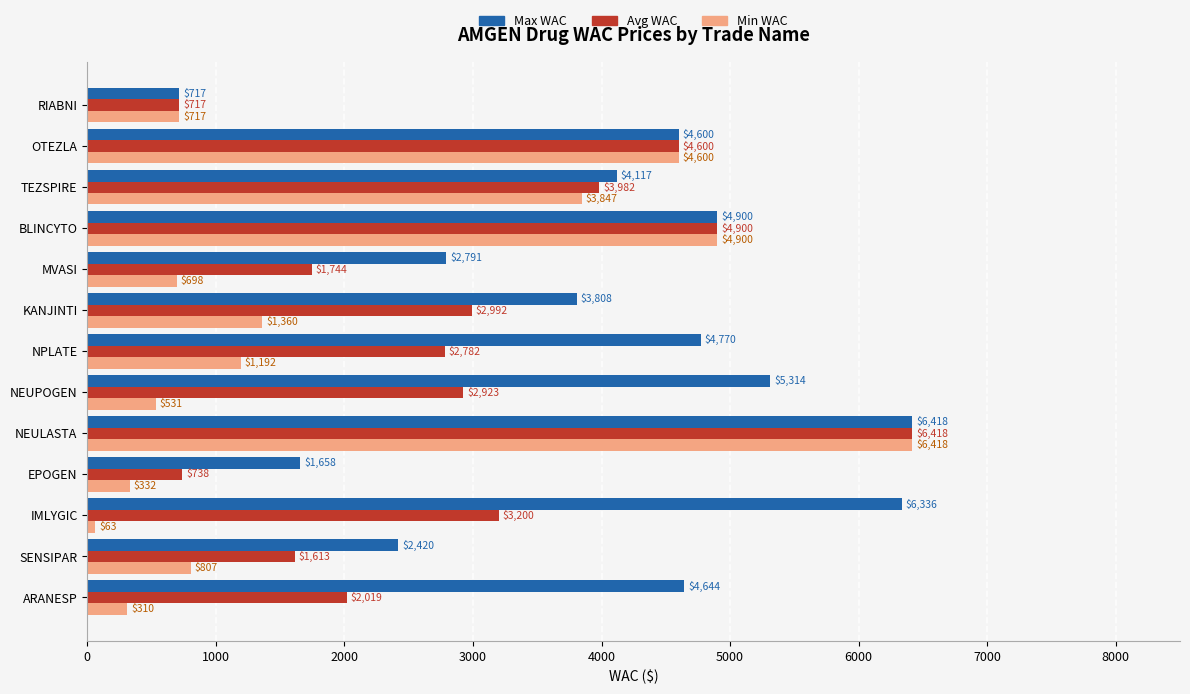

List the labels in order of Max WAC value, largest first.

NEULASTA, IMLYGIC, NEUPOGEN, BLINCYTO, NPLATE, ARANESP, OTEZLA, TEZSPIRE, KANJINTI, MVASI, SENSIPAR, EPOGEN, RIABNI